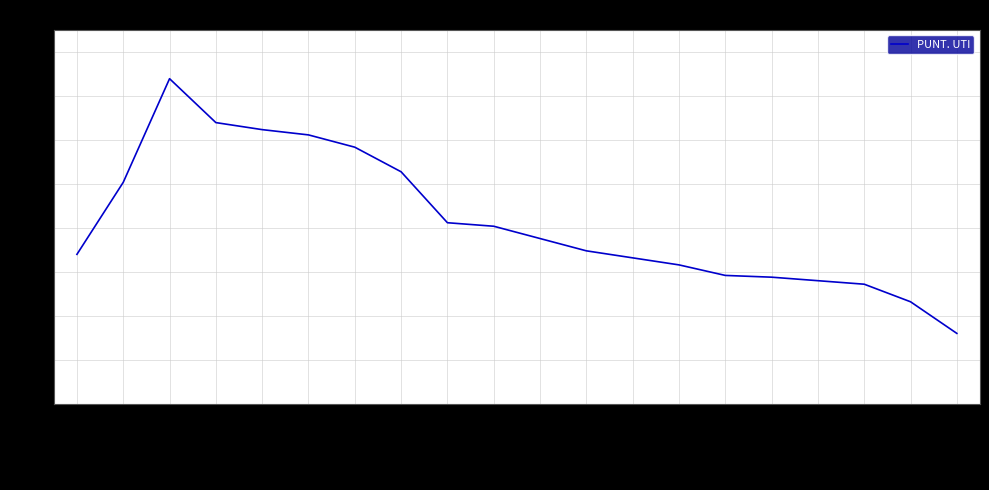

What is the difference between the maximum and minimum values?

145